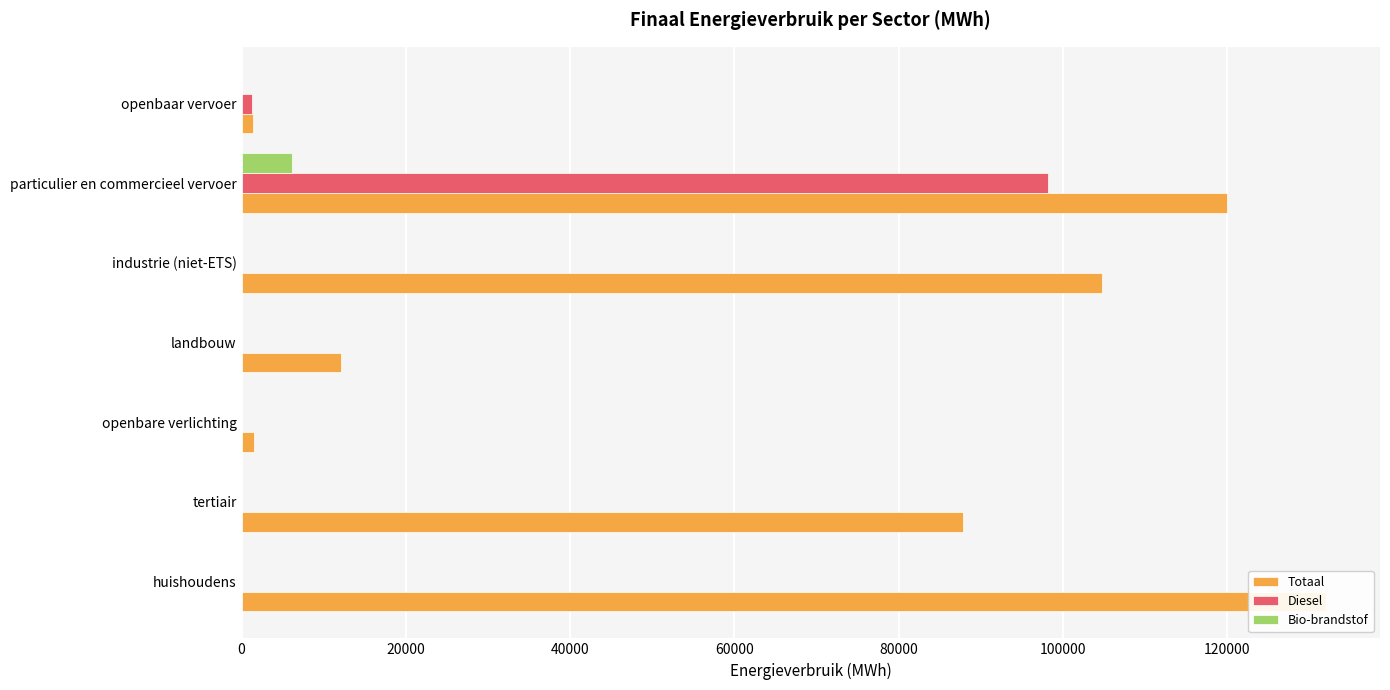

Read the Diesel value at openbaar vervoer.

1318.2